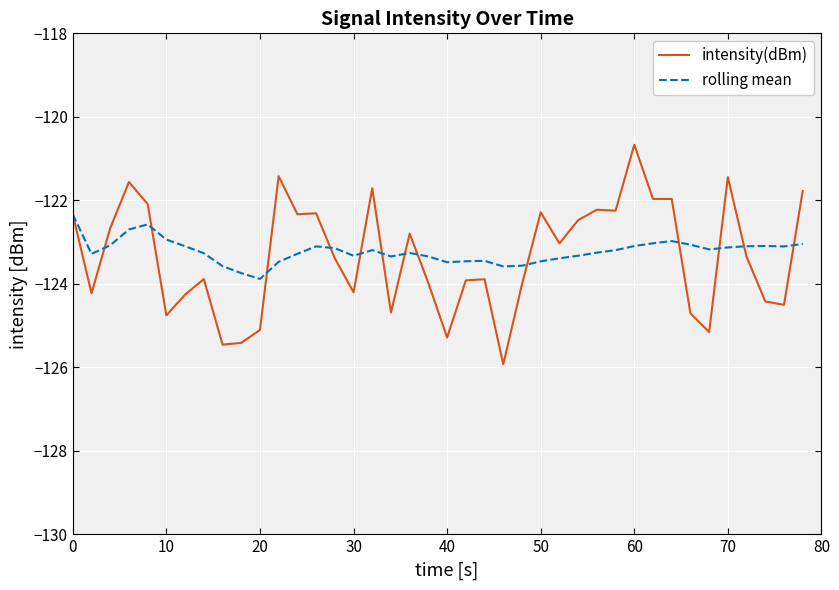

What is the highest value of the rolling mean series?

-122.3